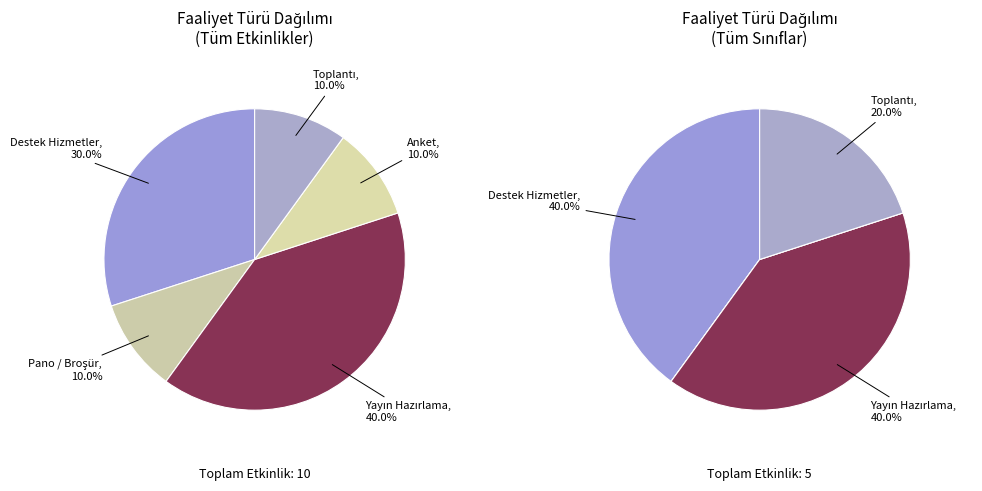

The Anket slice represents 10% of the pie. True or false?

True